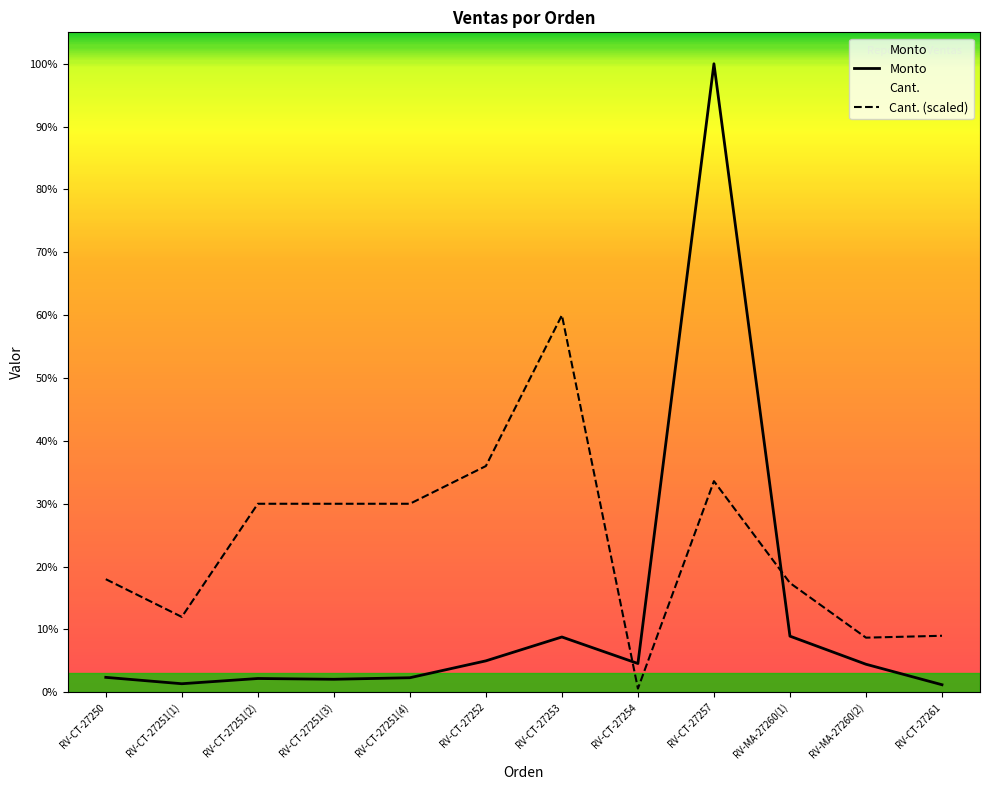

What are all the series names shown in the legend?

Monto, Cant.